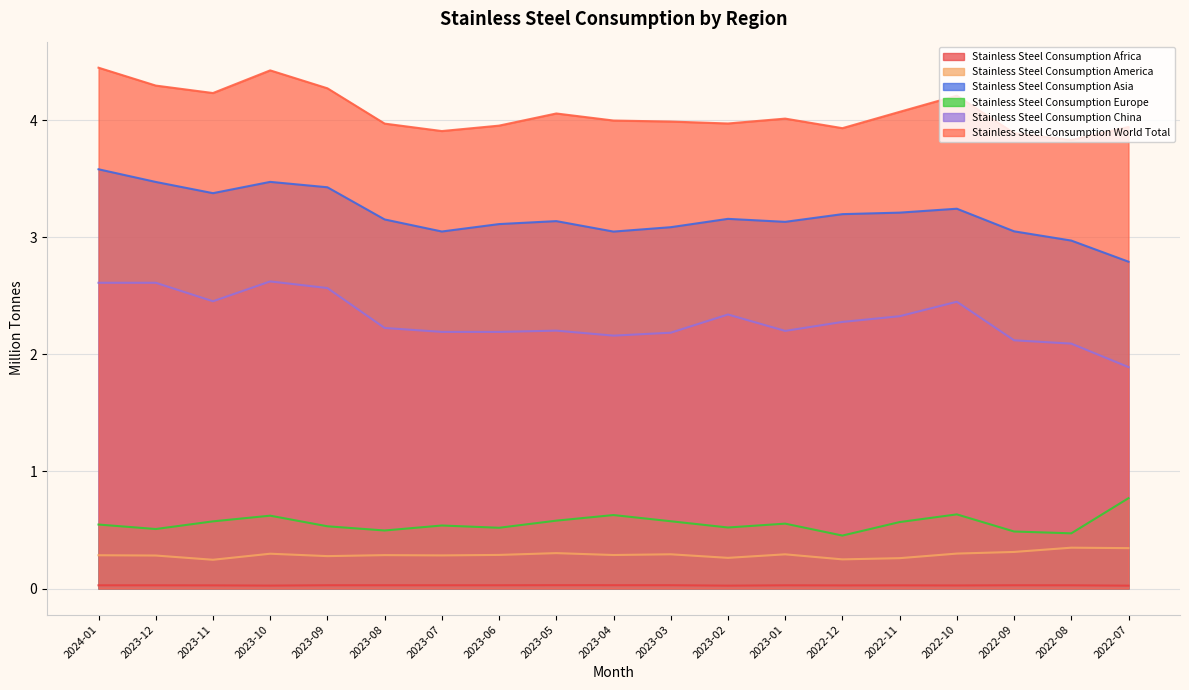

Rank the categories by Stainless Steel Consumption Asia value from highest to lowest.

2024-01, 2023-10, 2023-12, 2023-09, 2023-11, 2022-10, 2022-11, 2022-12, 2023-02, 2023-08, 2023-05, 2023-01, 2023-06, 2023-03, 2022-09, 2023-07, 2023-04, 2022-08, 2022-07